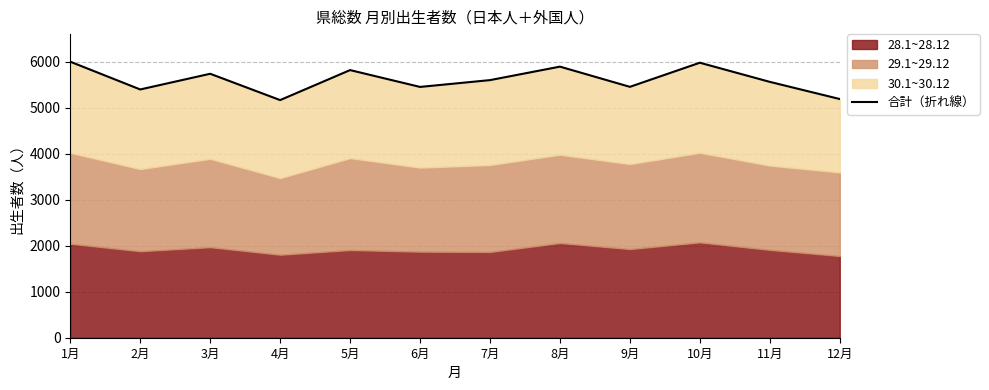

What is the smallest value displayed?

5164